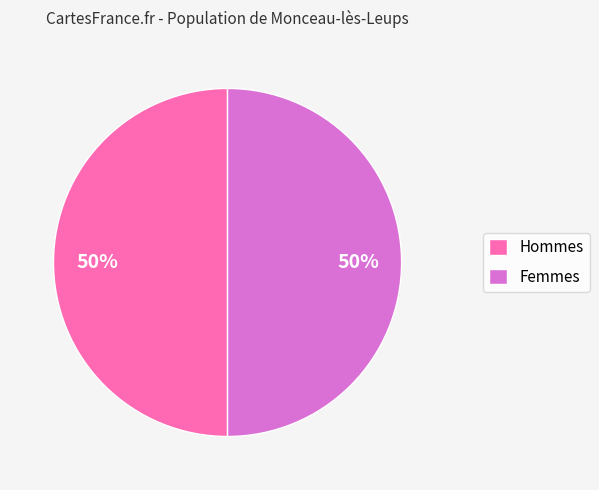

What is the ratio of the value at Hommes to the value at Femmes?

1.0